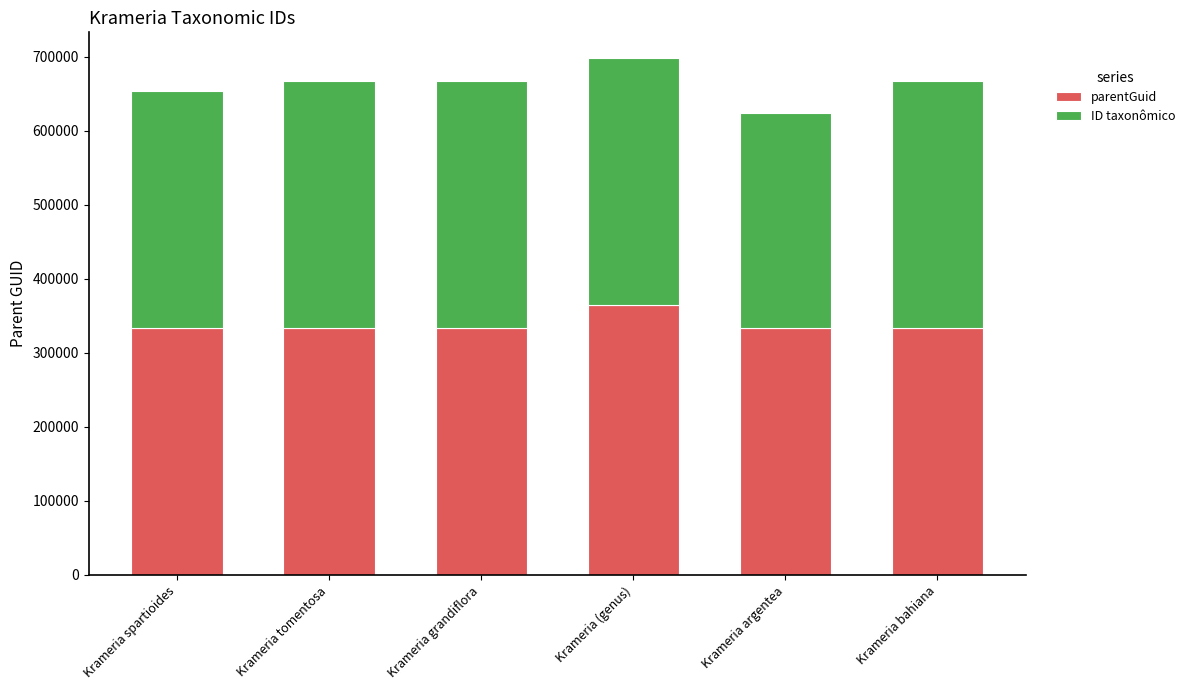

What is the maximum value for parentGuid?

364437